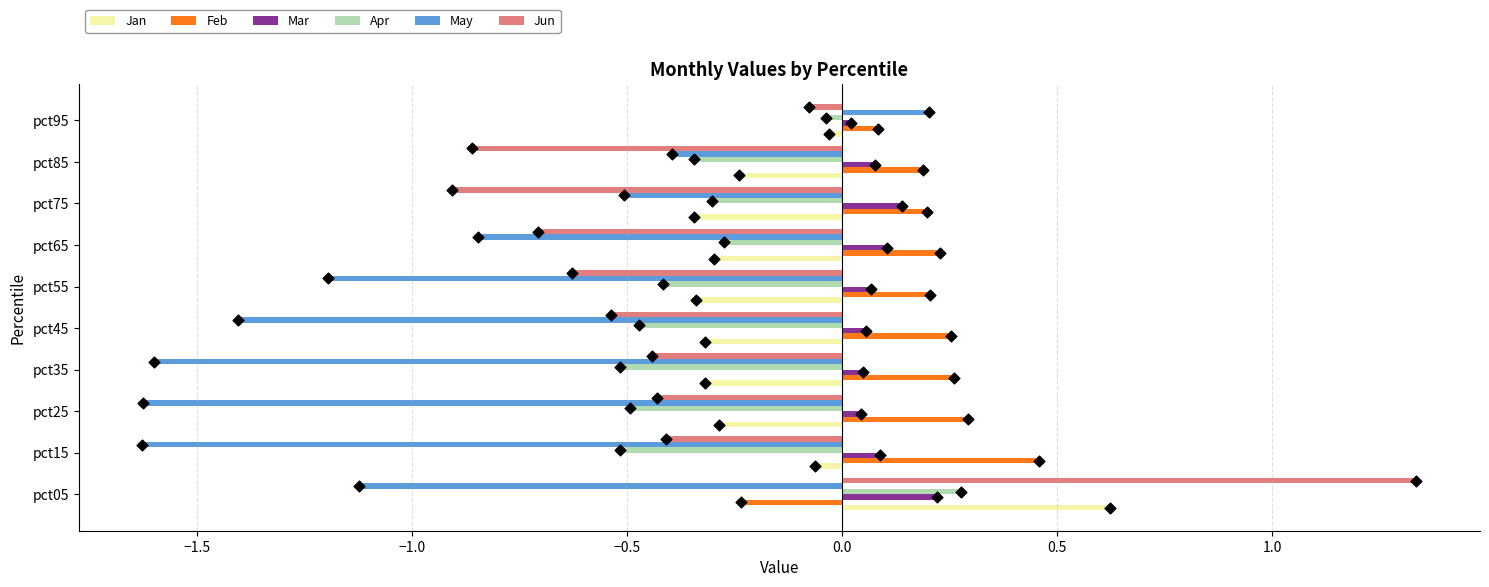

At how many categories does at least one series exceed 1?

1